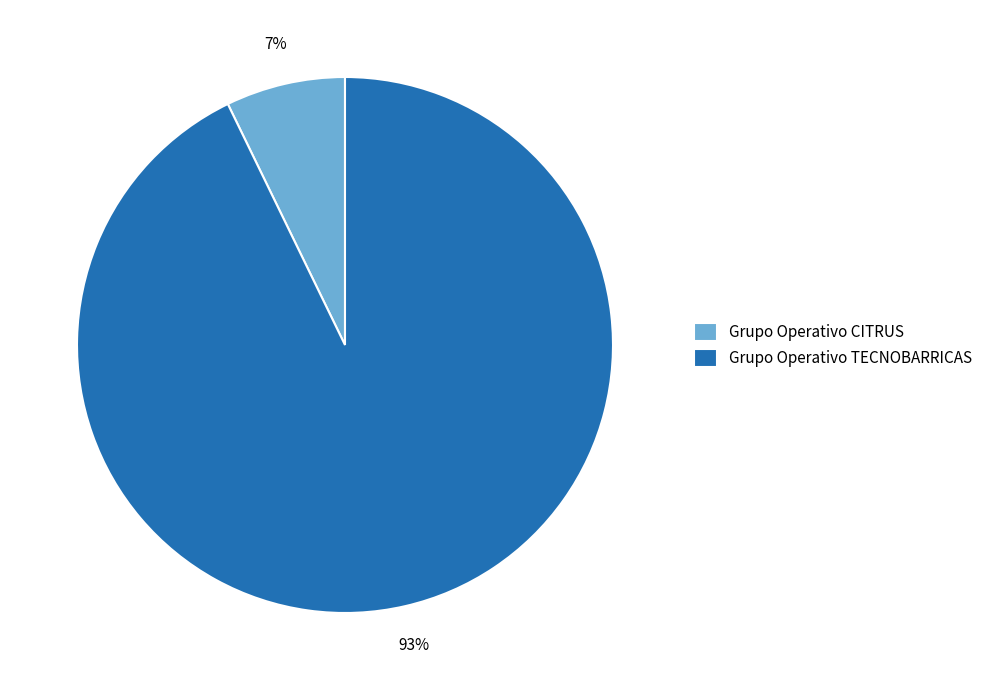

To the nearest percent, what is the difference between the largest and smallest slice percentages?

86%